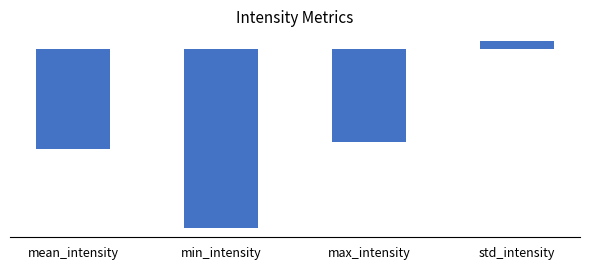

What is the smallest value displayed?

-226.5